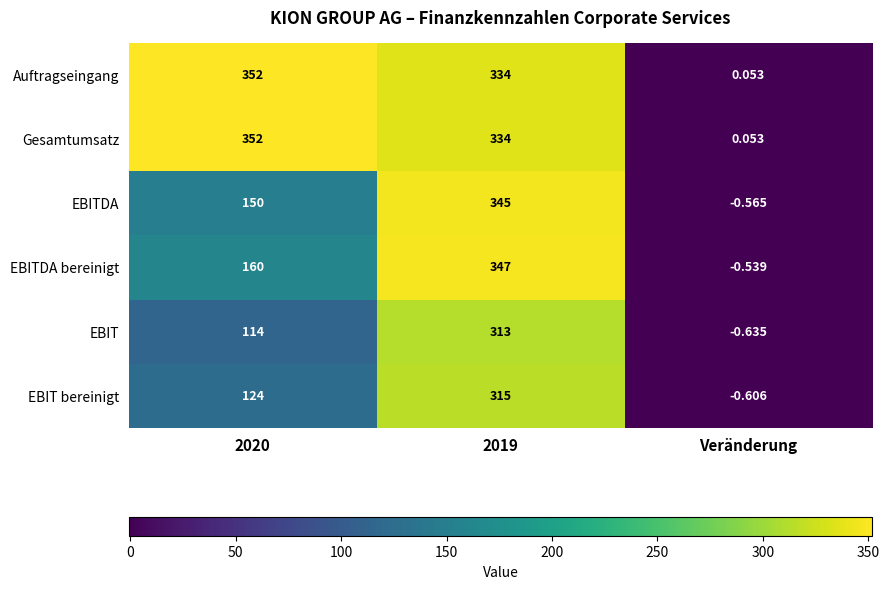

Which category has the lowest value in the Auftragseingang series?

Veränderung